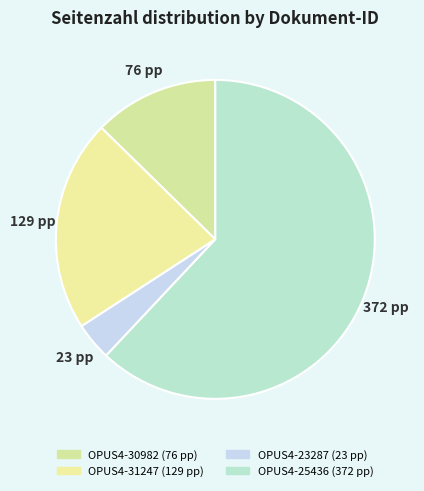

Between OPUS4-30982 and OPUS4-31247, which is larger?

OPUS4-31247